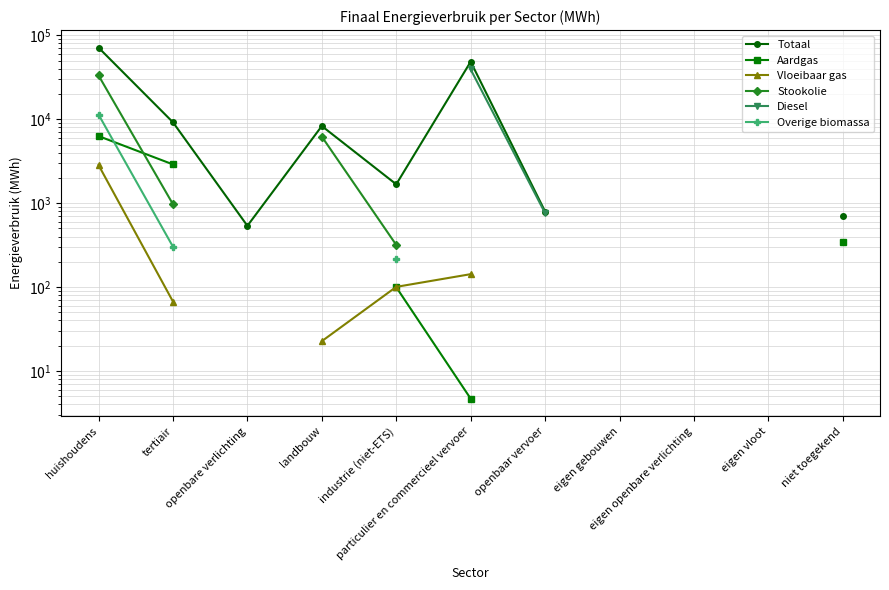

What is the label of the 7th point from the left?

openbaar vervoer